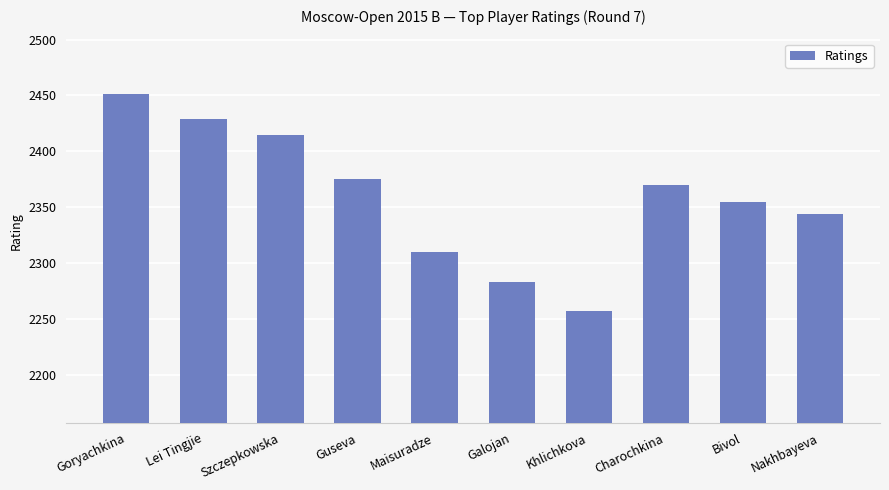

What is the change in value from Szczepkowska to Guseva?

-40